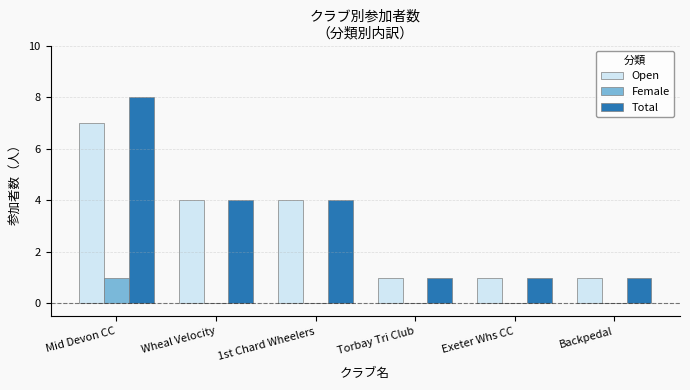

What is the total value across all series at Mid Devon CC?

16